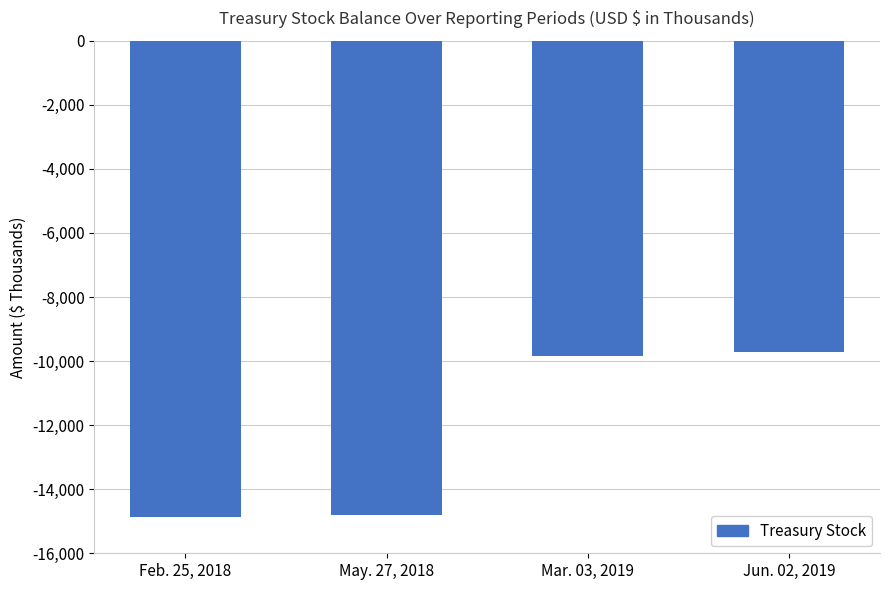

What is the maximum value shown in the chart?

-9726